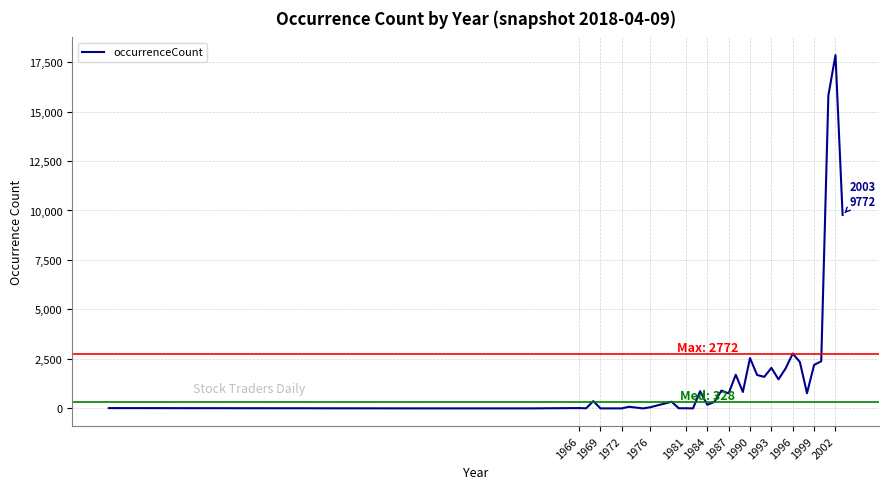

What is the difference between the maximum and minimum values?

17851